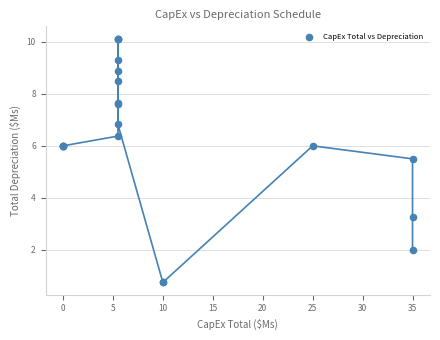

What Y value in the scatter plot is closest to 5?

5.5